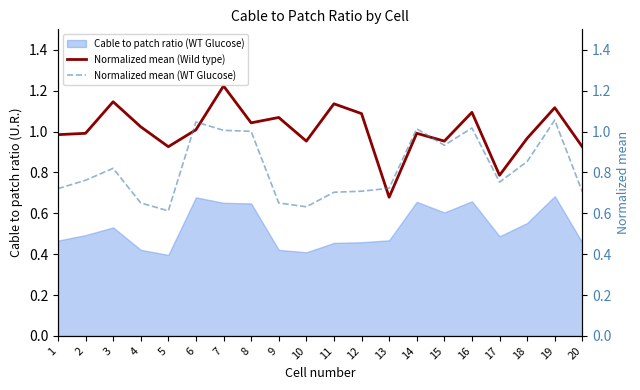

What is the approximate value of Normalized mean (WT Glucose) at 18?

0.9